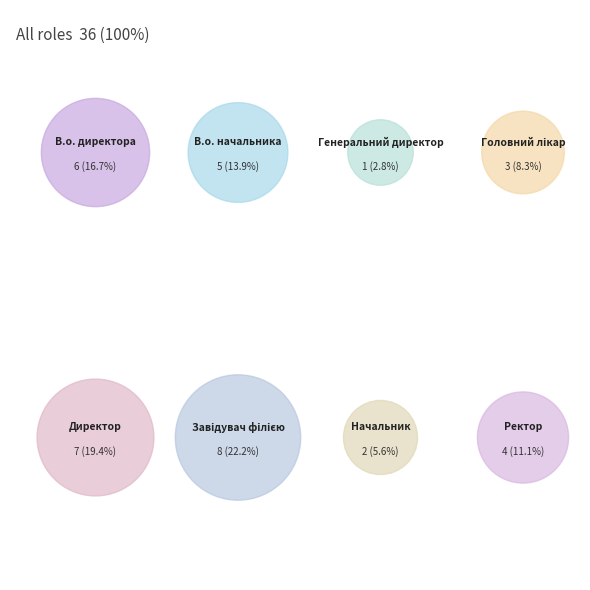

Is the sum of Начальник and Головний лікар greater than half?

No